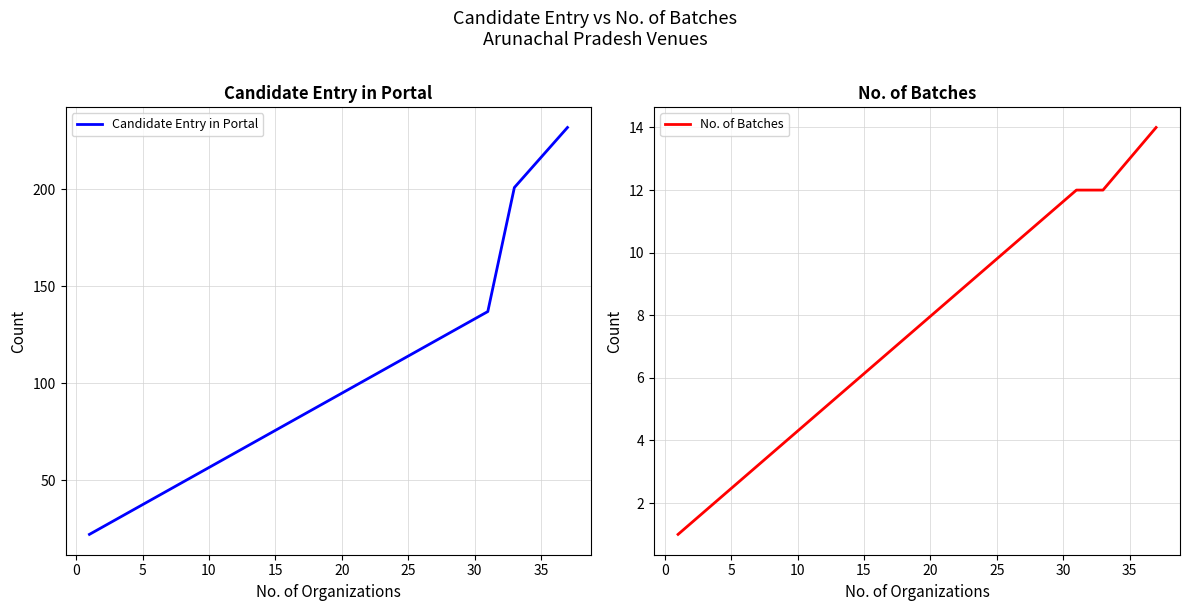

What is the minimum value for No. of Batches?

1